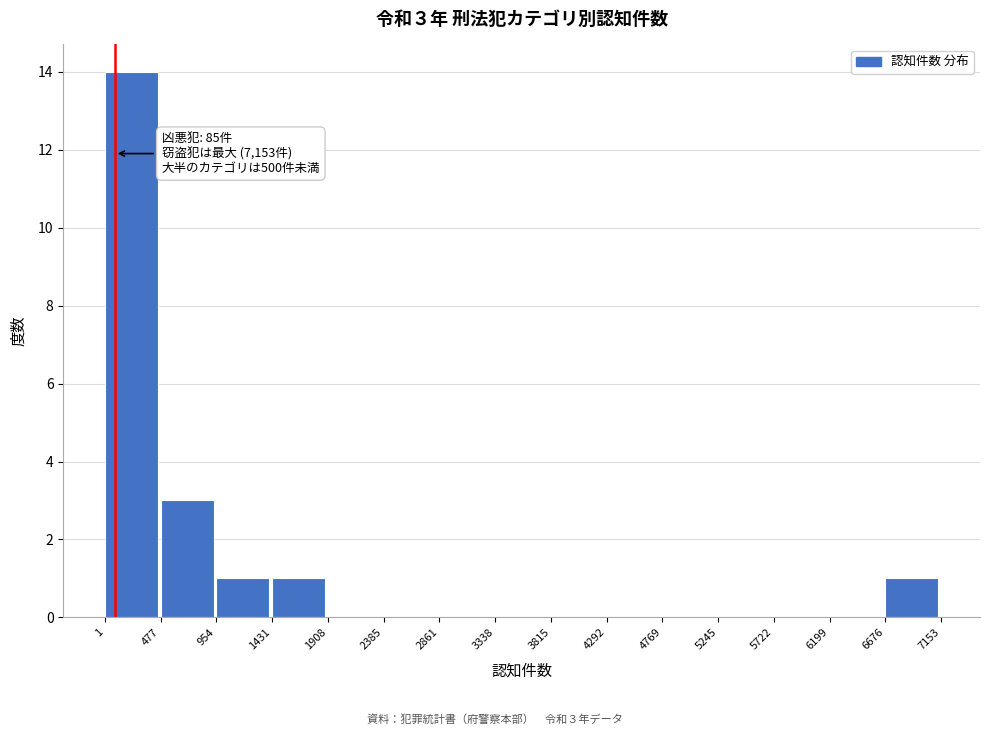

Which range on the x-axis has the tallest bar?

1 to 477